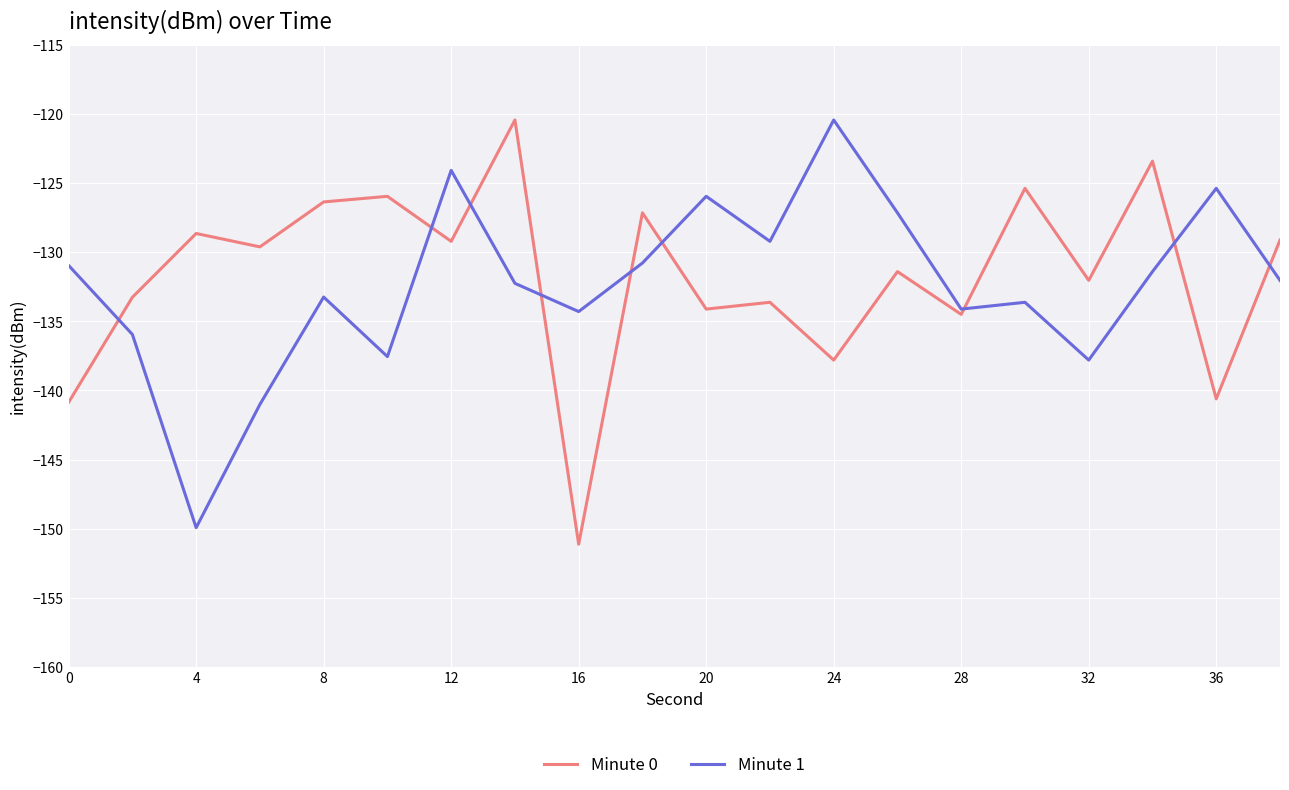

What is the lowest value of the Minute 1 series?

-149.9